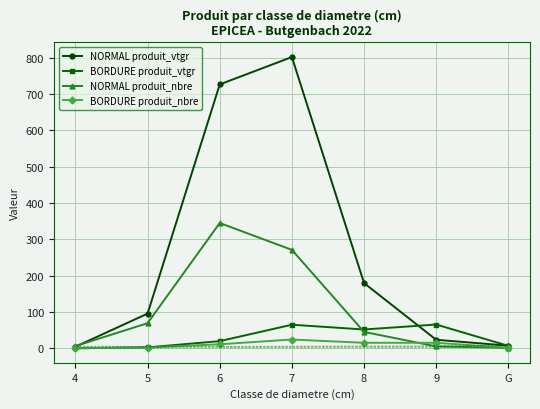

True or false: BORDURE produit_nbre has more than 2 interior local peaks.

False